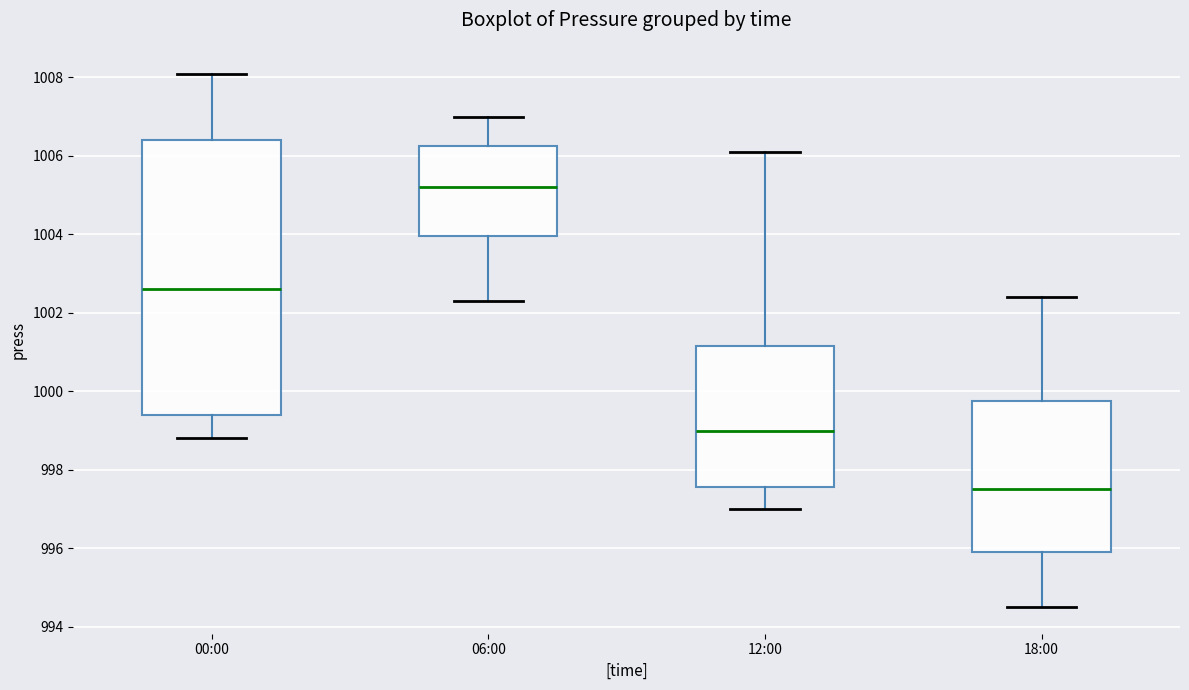

Which box is the tallest, from its lower edge to its upper edge?

00:00